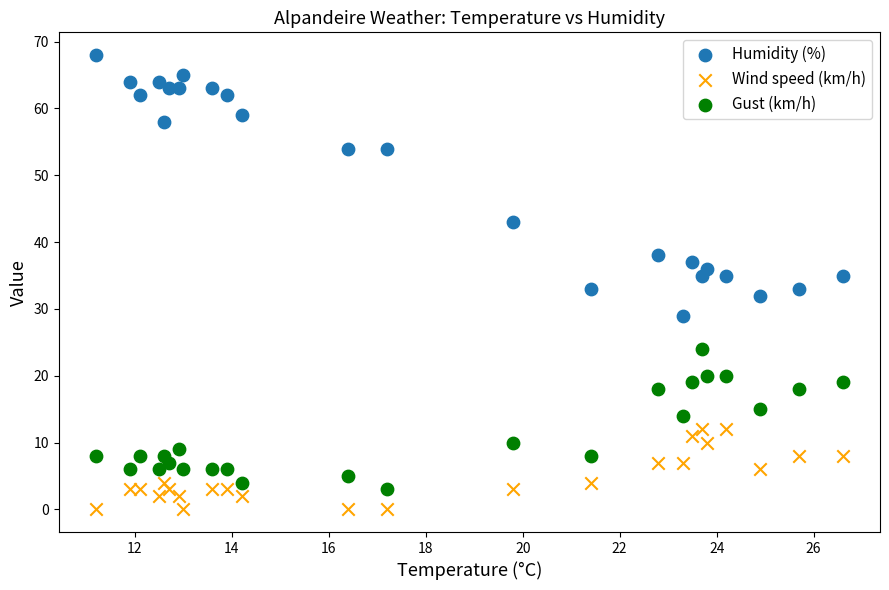

In the Humidity (%) series, what Y value is closest to 48?

43